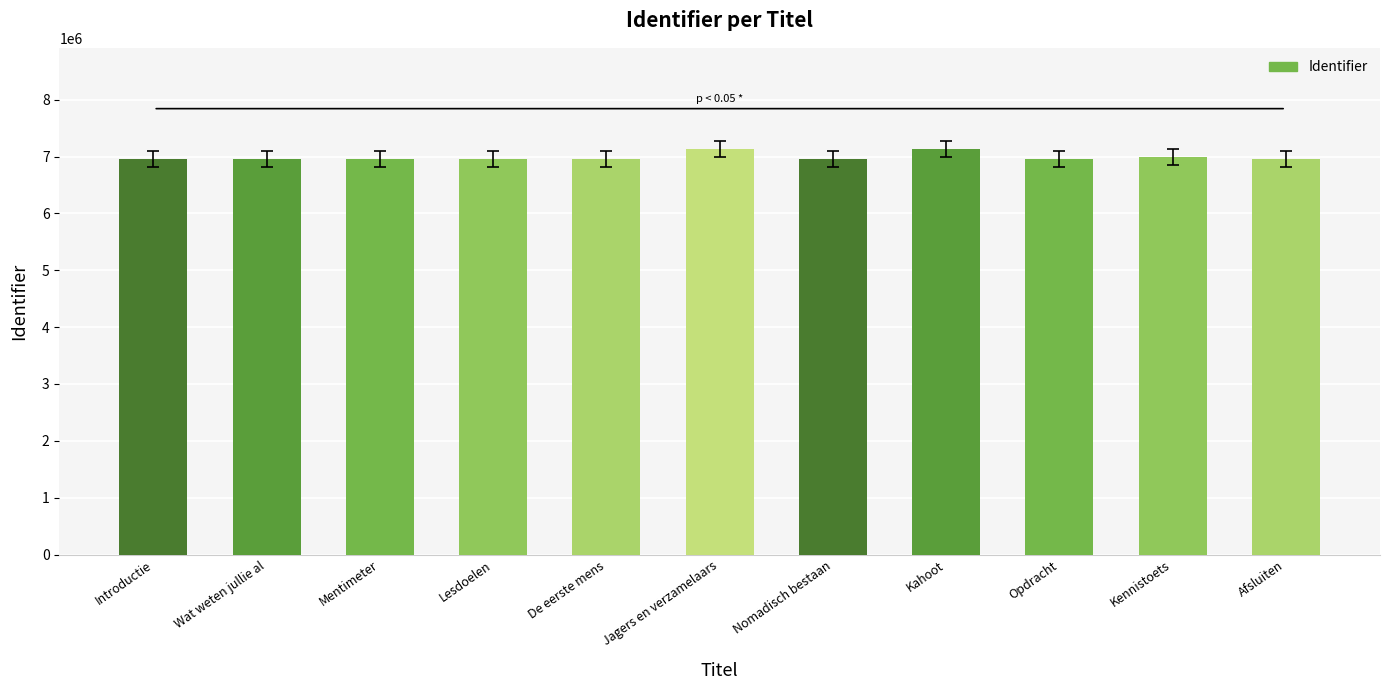

How many data points are less than 6950412?

5